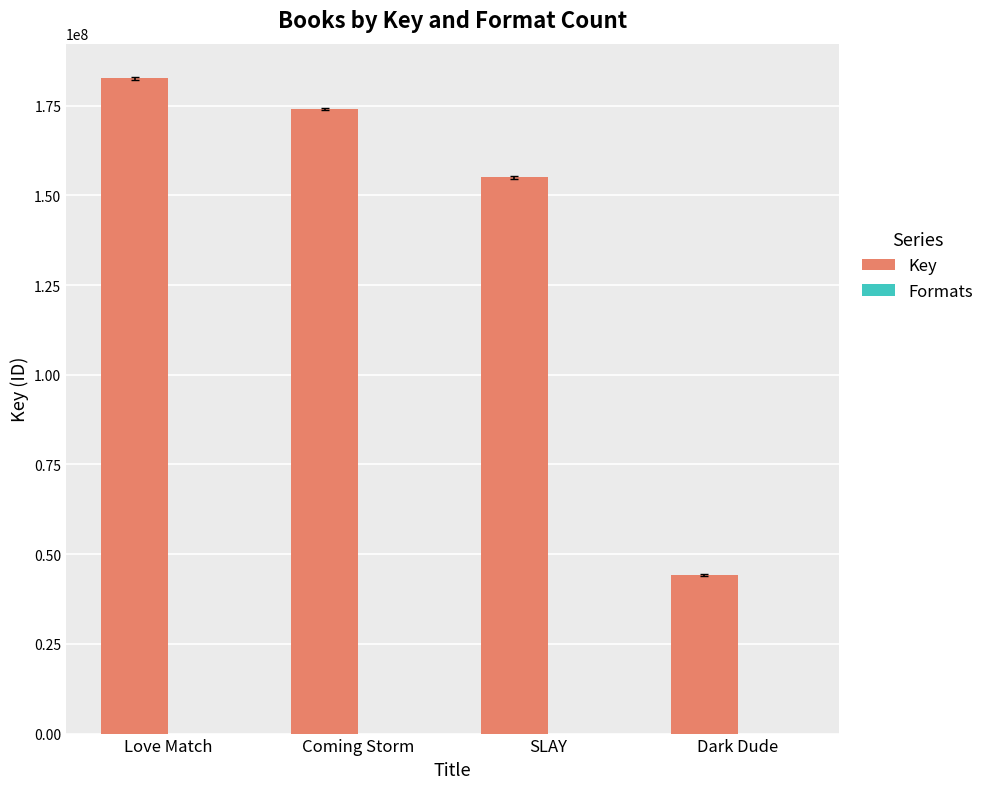

Between Love Match and SLAY, which series saw the biggest shift?

Key